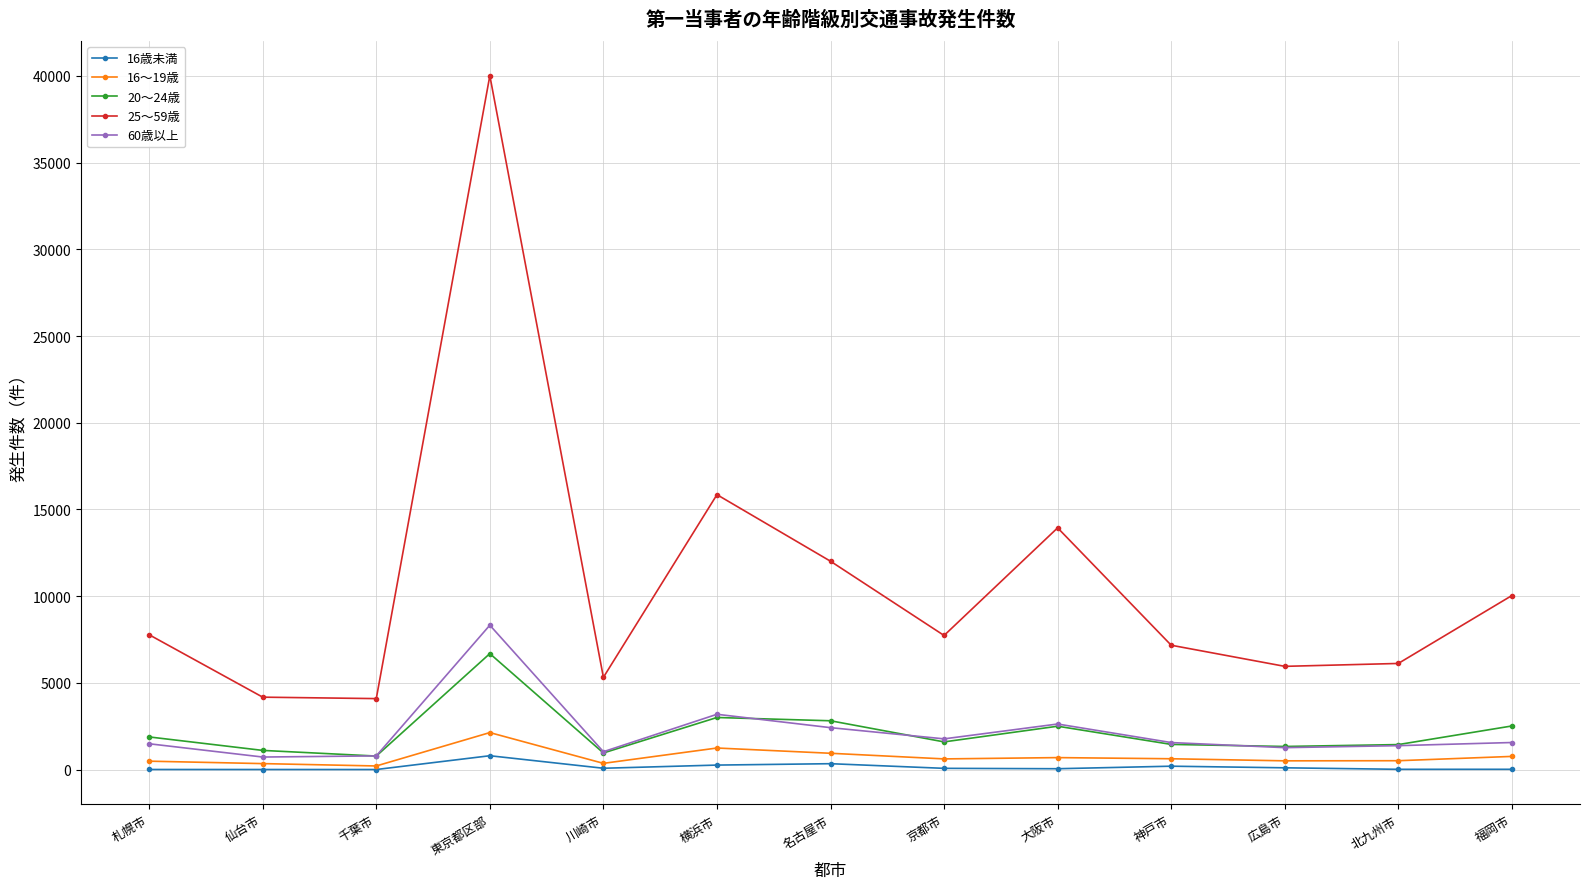

What is the label of the 9th point from the left?

大阪市